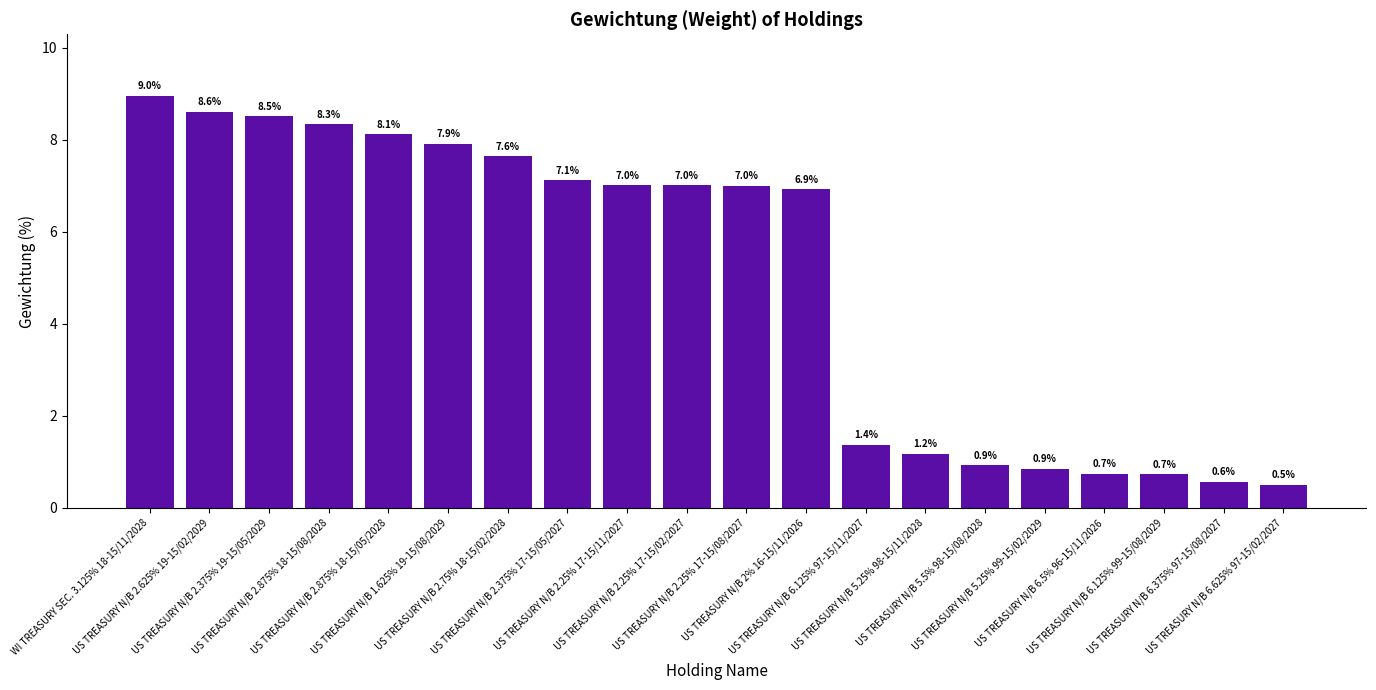

Count the number of categories in the chart.

20